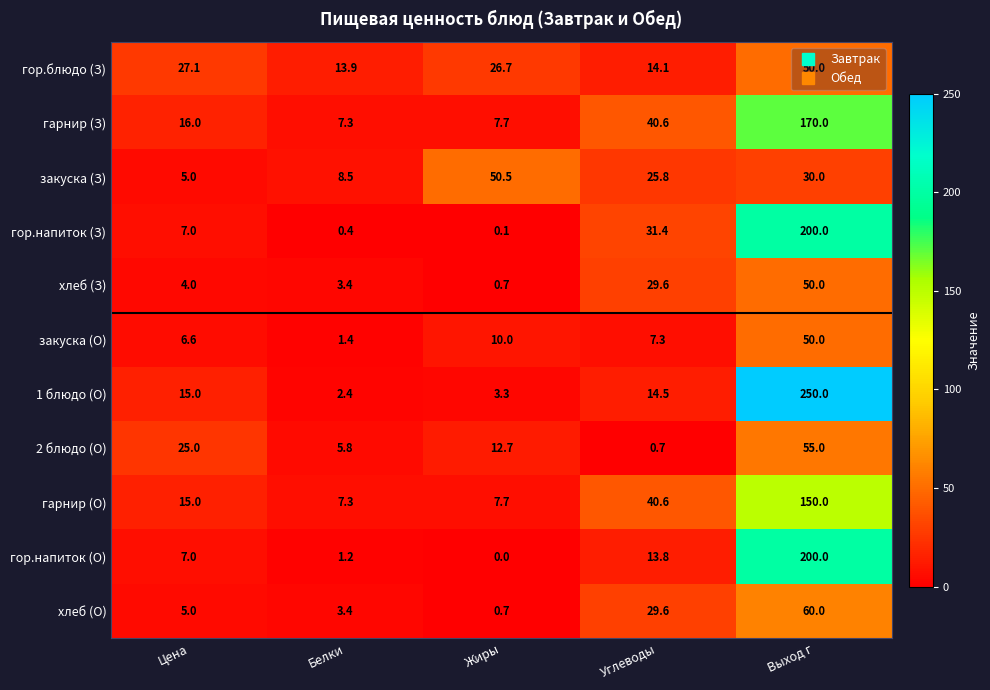

At how many categories does at least one series exceed 26?

4